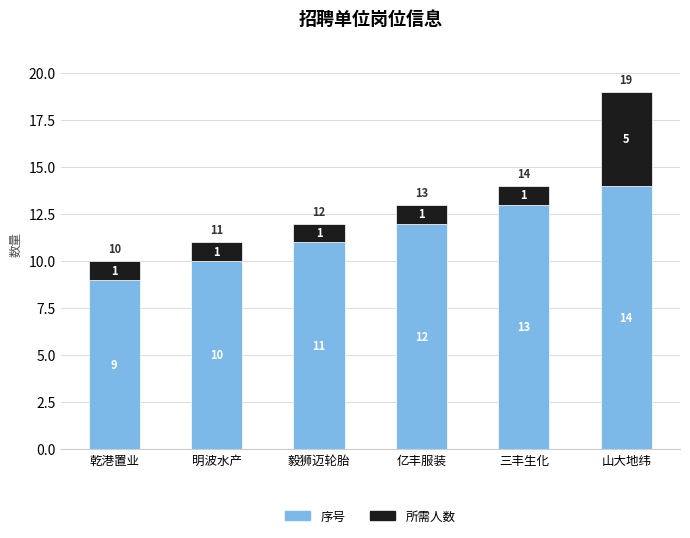

Reading right to left, transcribe the values for 序号.

14	13	12	11	10	9